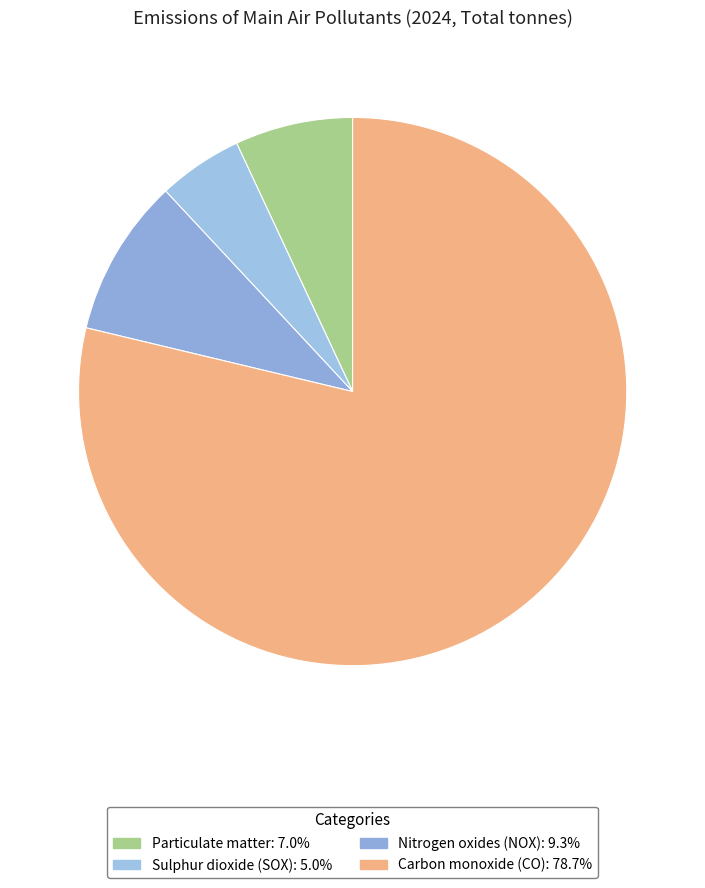

How many slices are in this pie chart?

4